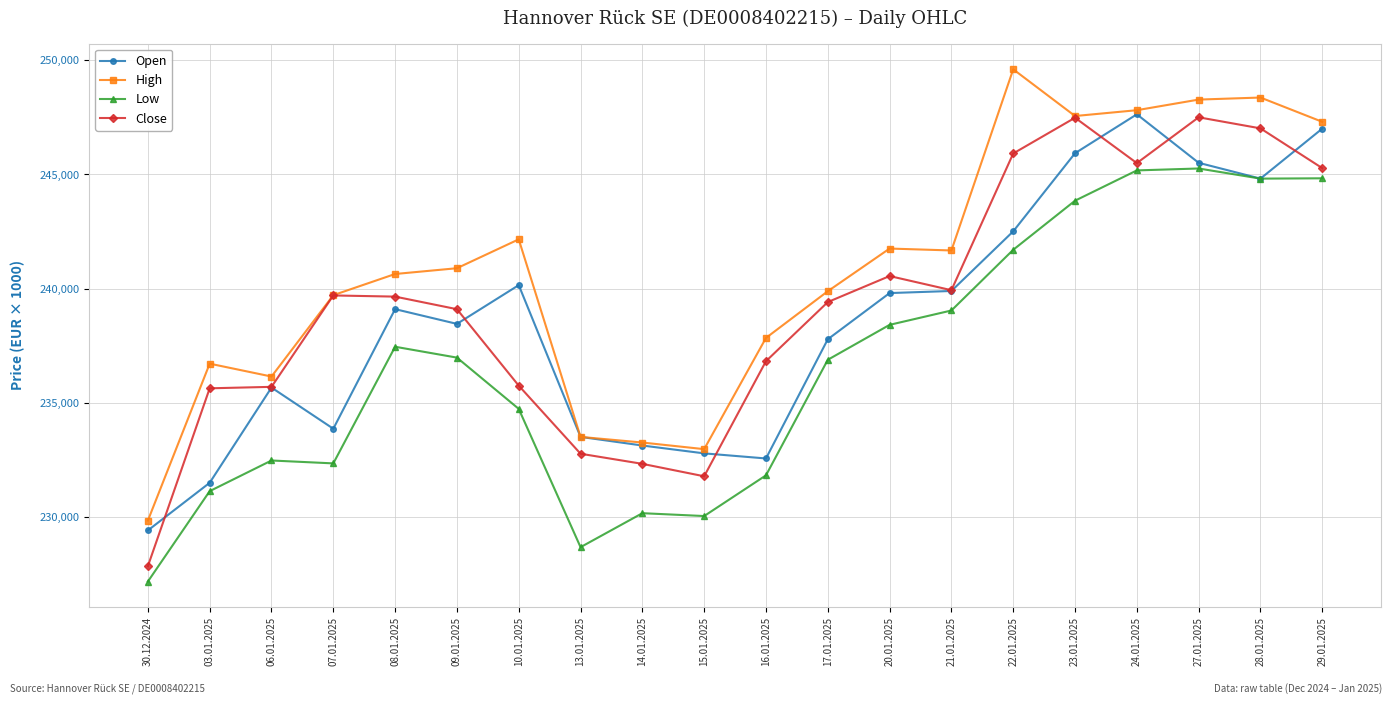

True or false: Low and High cross at least once.

False